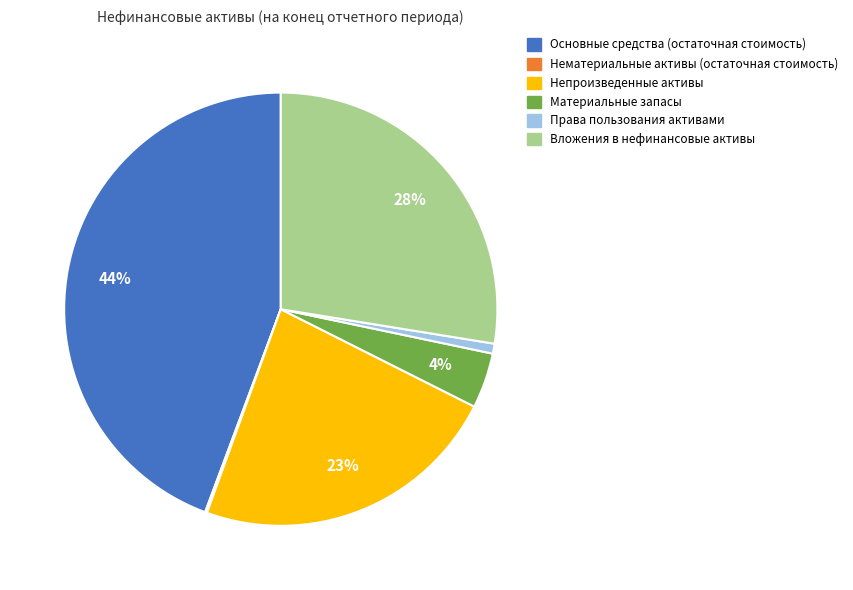

The Вложения в нефинансовые активы slice represents 18% of the pie. True or false?

False